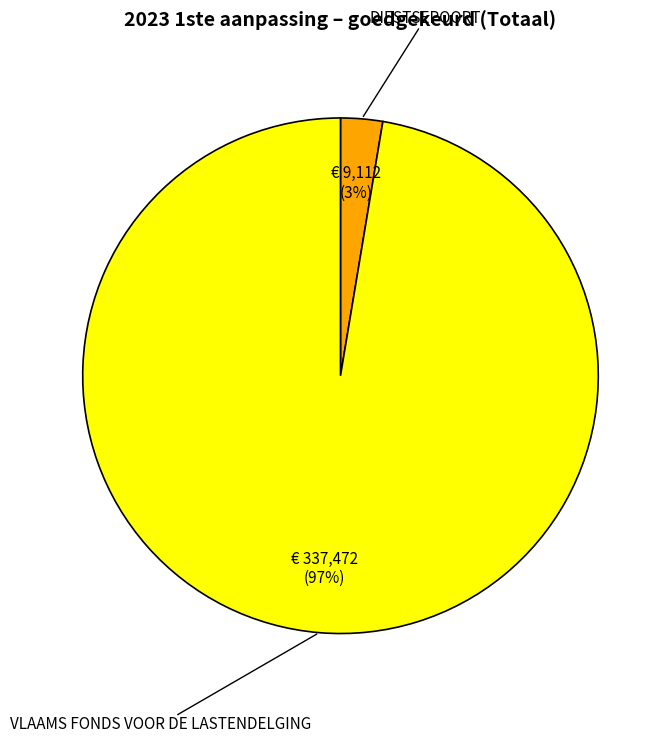

To the nearest percent, what portion does VLAAMS FONDS VOOR DE LASTENDELGING represent?

97%